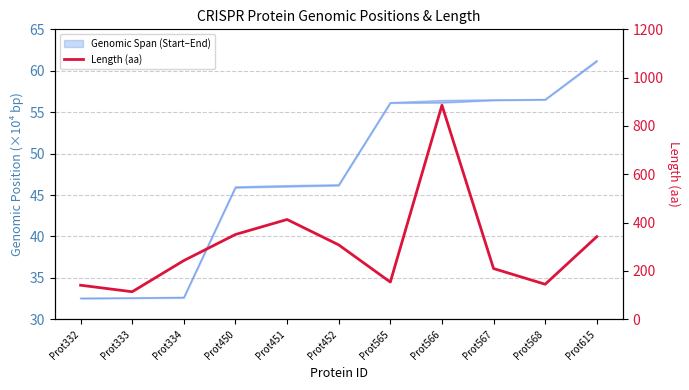

What is the average value?

301